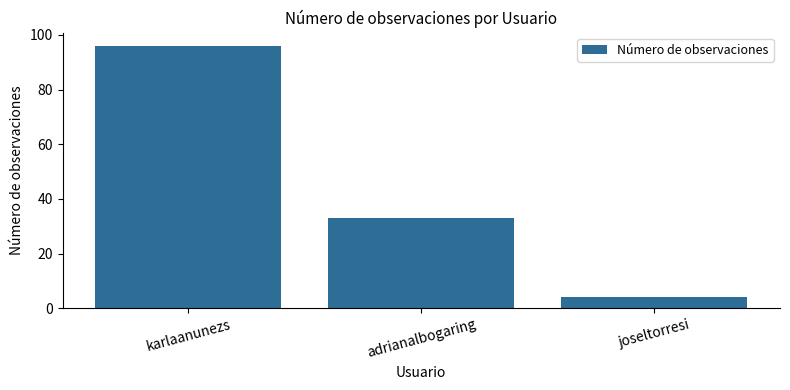

What is the difference between the maximum and minimum values?

92